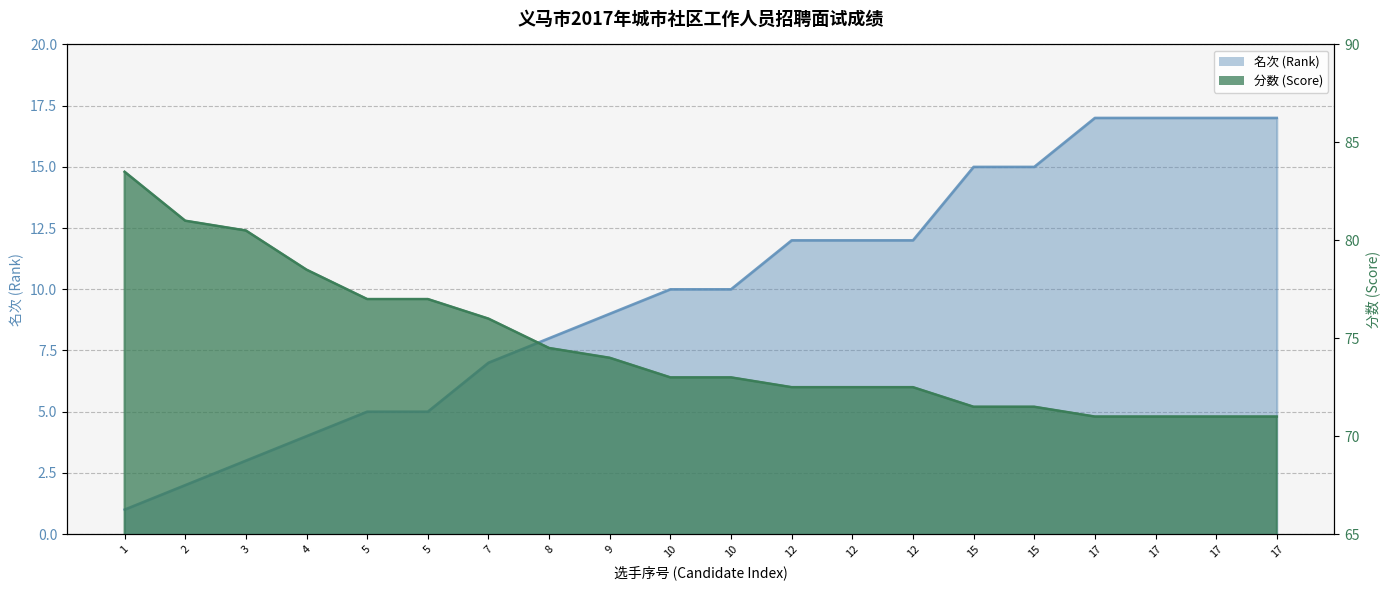

What is the value of the score point at the 12th from the left?

72.5